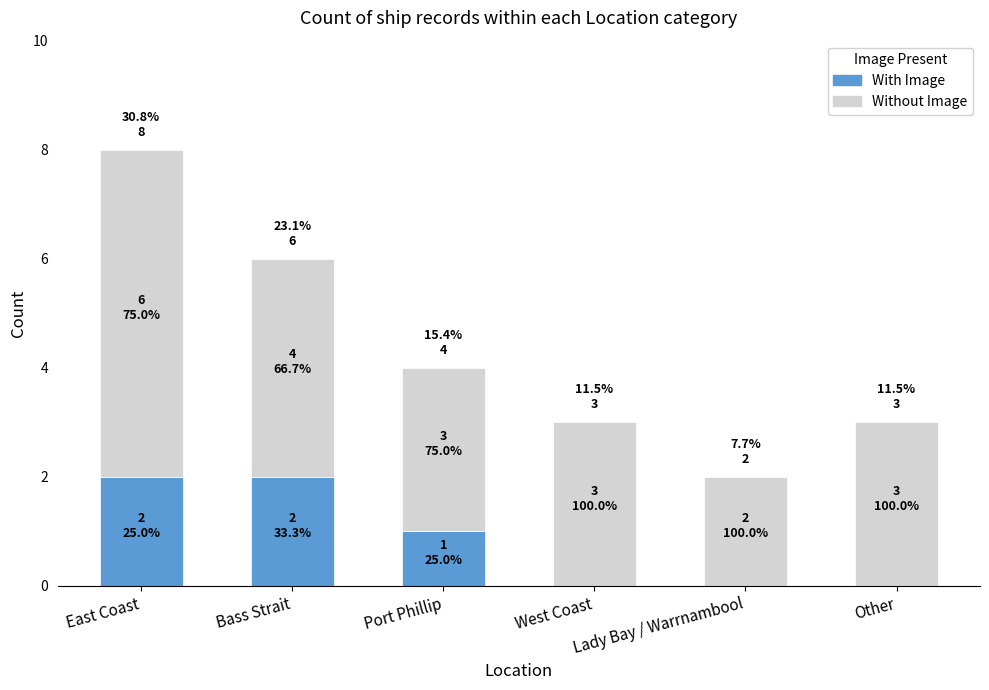

How many categories are shown in the chart?

6